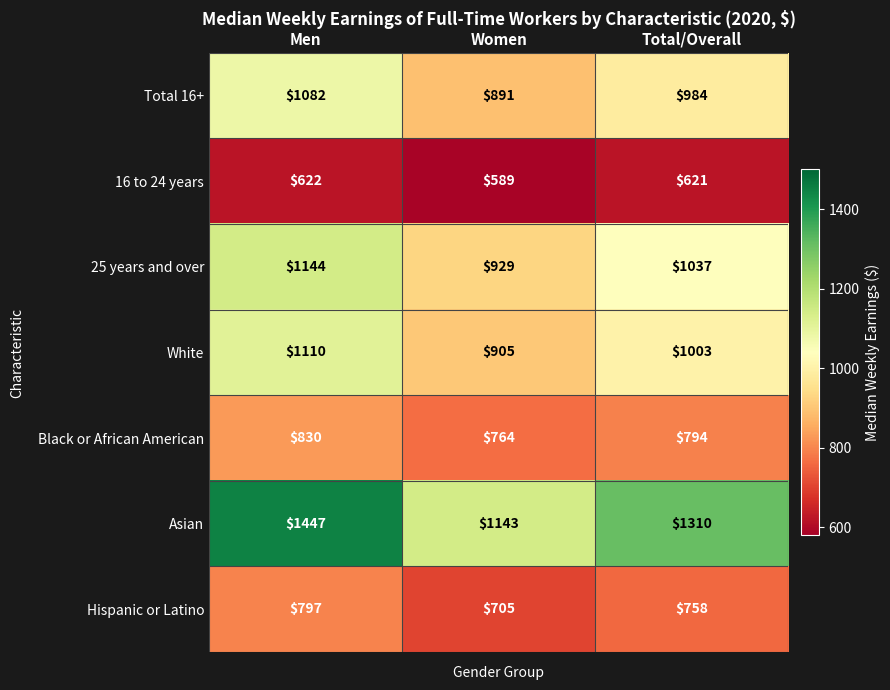

What is the maximum value shown in the chart?

1447